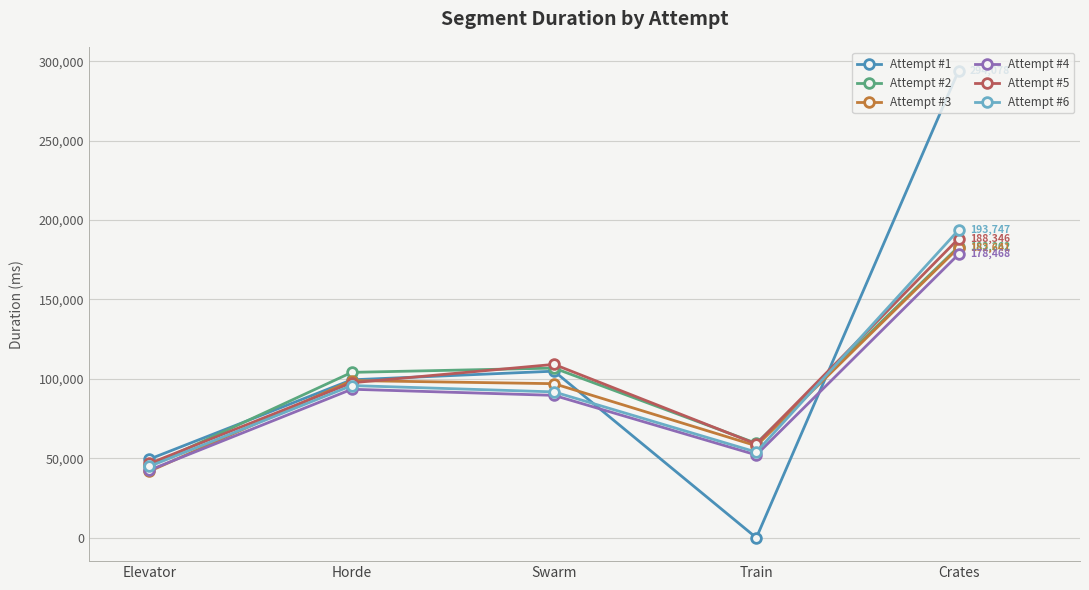

How many lines are shown in the chart?

6